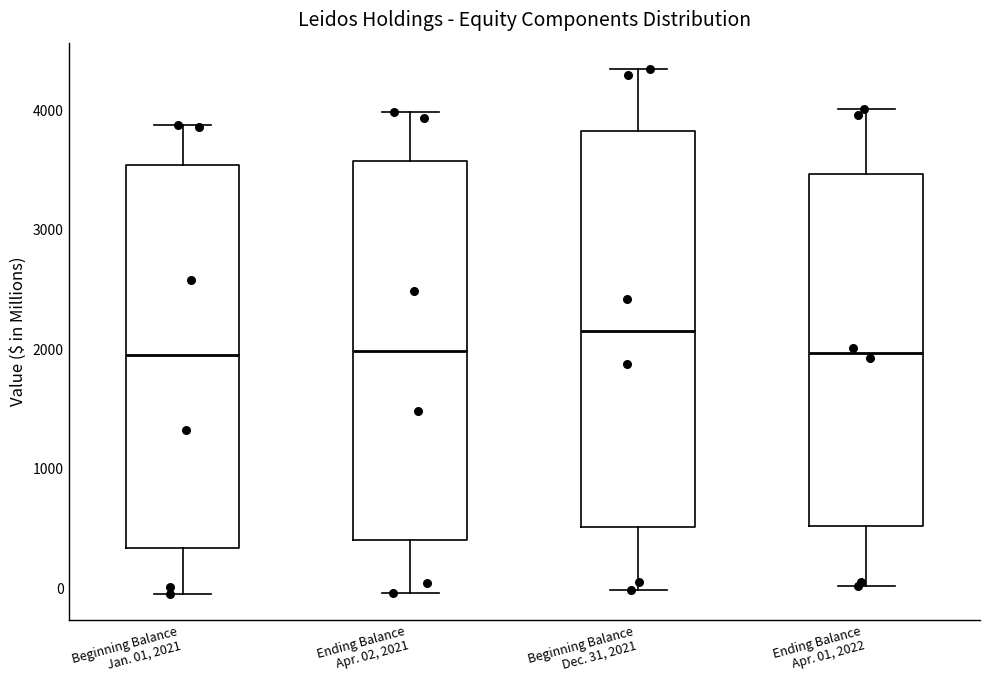

Reading left to right, read every box against the y-axis: the position of its median line, the range the box covers, and the ends of its whiskers. The values are not printed on the chart, so give them approximately, as read against the axis.

Beginning Balance Jan. 01, 2021: median 2000, box 300 to 3500, whiskers 0 to 3900
Ending Balance Apr. 02, 2021: median 2000, box 400 to 3600, whiskers 0 to 4000
Beginning Balance Dec. 31, 2021: median 2200, box 500 to 3800, whiskers 0 to 4300
Ending Balance Apr. 01, 2022: median 2000, box 500 to 3500, whiskers 0 to 4000